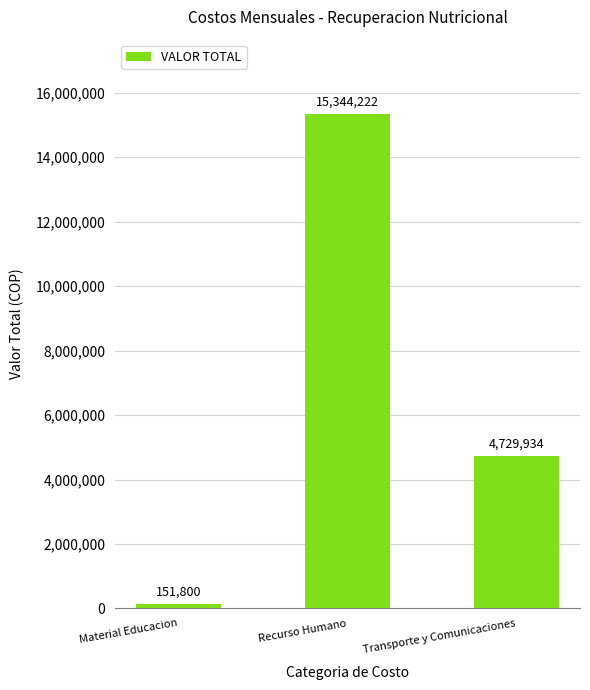

Reading right to left, transcribe all the data shown in this chart.

Transporte y Comunicaciones=4729934	Recurso Humano=15344222	Material Educacion=151800